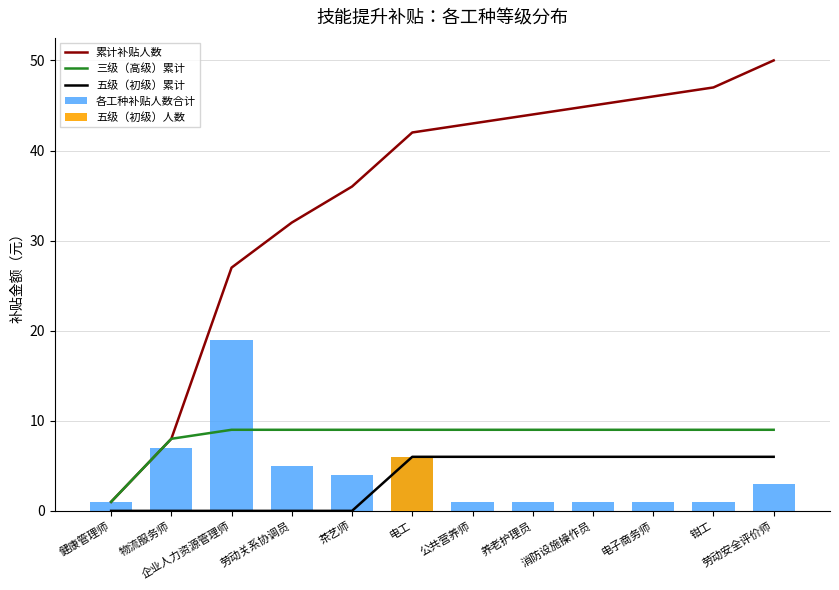

Rank the series by their maximum value, from highest to lowest.

累计补贴人数, 各工种补贴人数合计, 三级（高级）累计, 五级（初级）累计, 五级（初级）人数